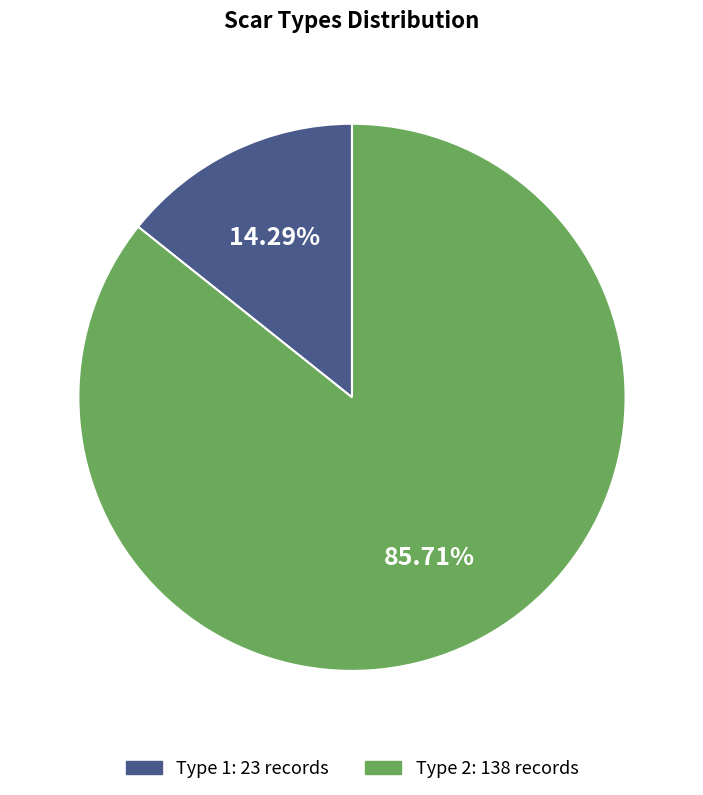

Is it true that Type 2 is 86% of the pie?

True